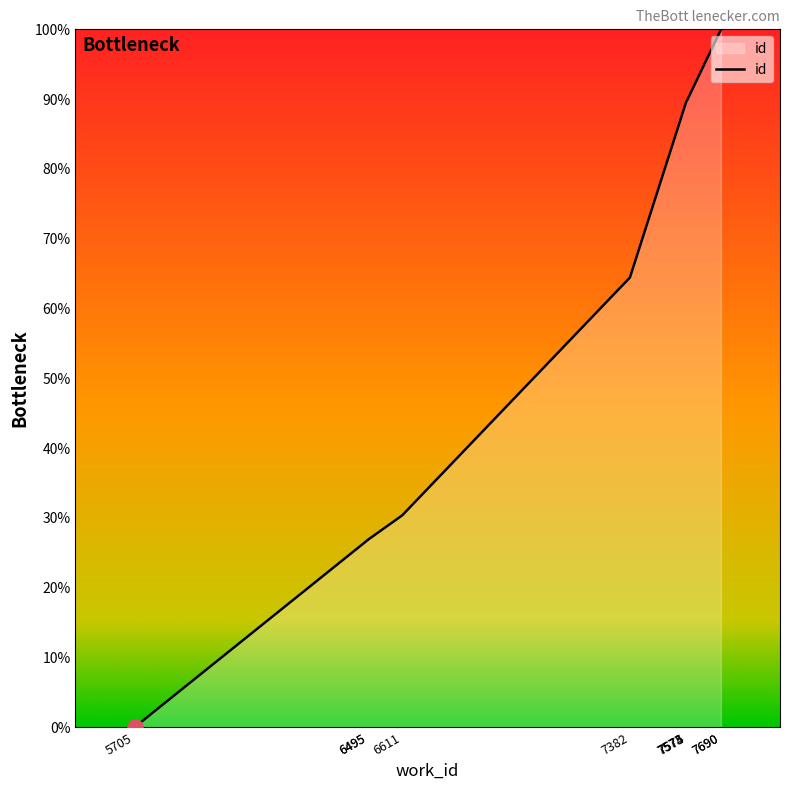

Which has a higher value, 7690 or 7690?

7690